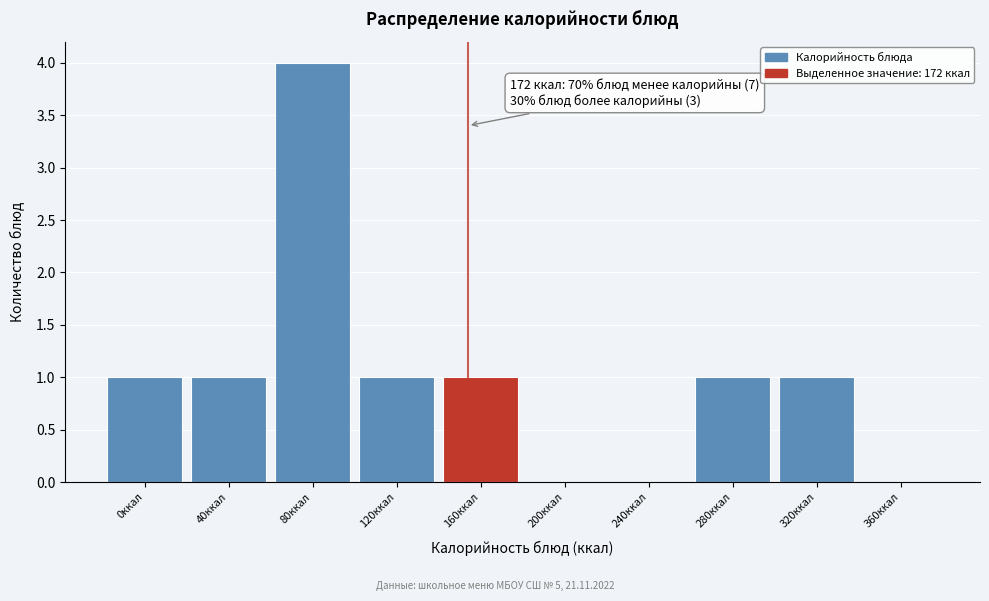

Reading left to right, transcribe all the data shown in this chart.

0ккал=1	40ккал=1	80ккал=4	120ккал=1	160ккал=1	200ккал=0	240ккал=0	280ккал=1	320ккал=1	360ккал=0